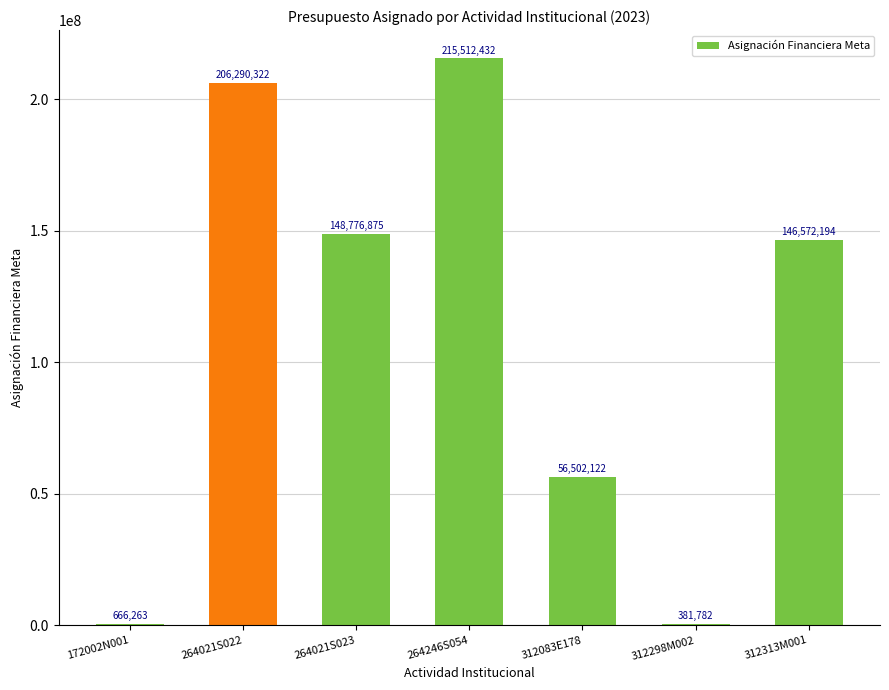

Reading left to right, extract all data points from this chart.

172002N001=666263	264021S022=206290322	264021S023=148776875	264246S054=215512432	312083E178=56502122	312298M002=381782	312313M001=146572194